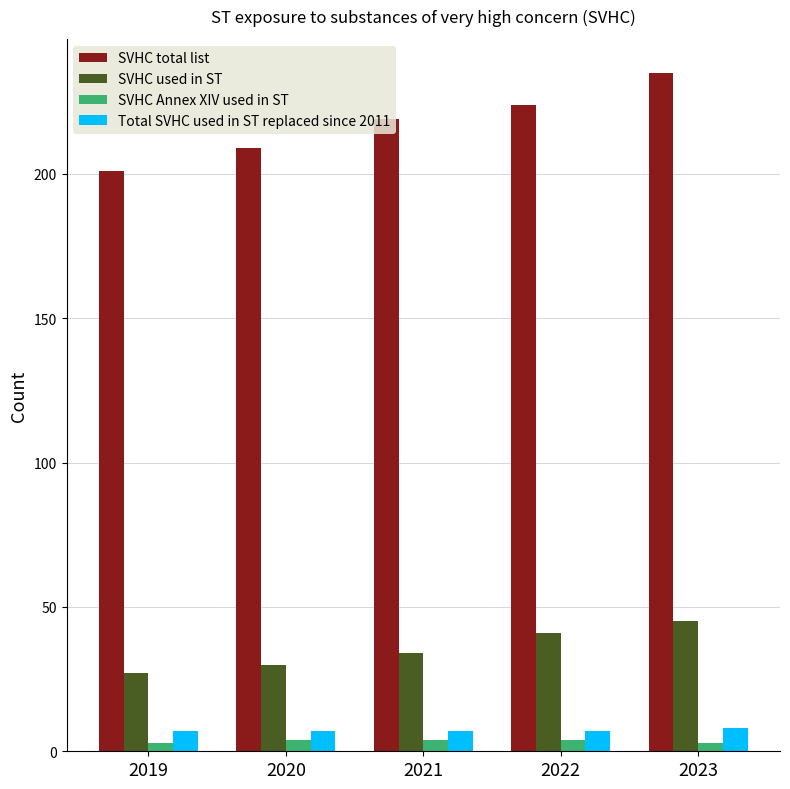

Are the bars horizontal?

No